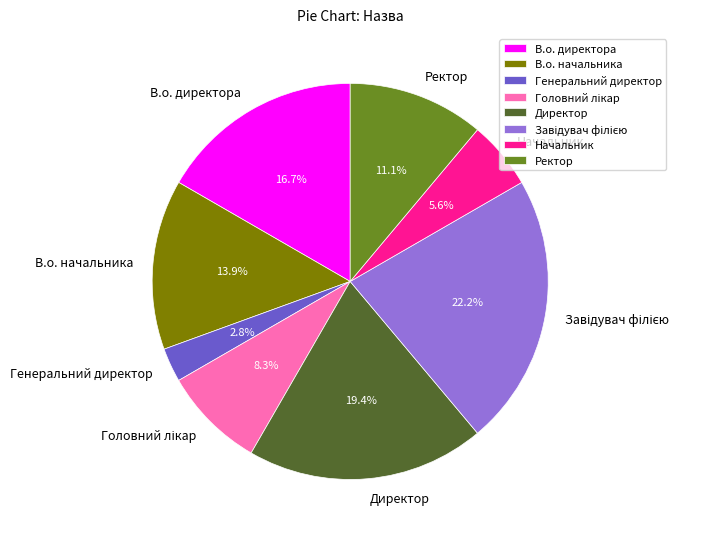

What portion of the pie excludes В.о. директора?

83.3%